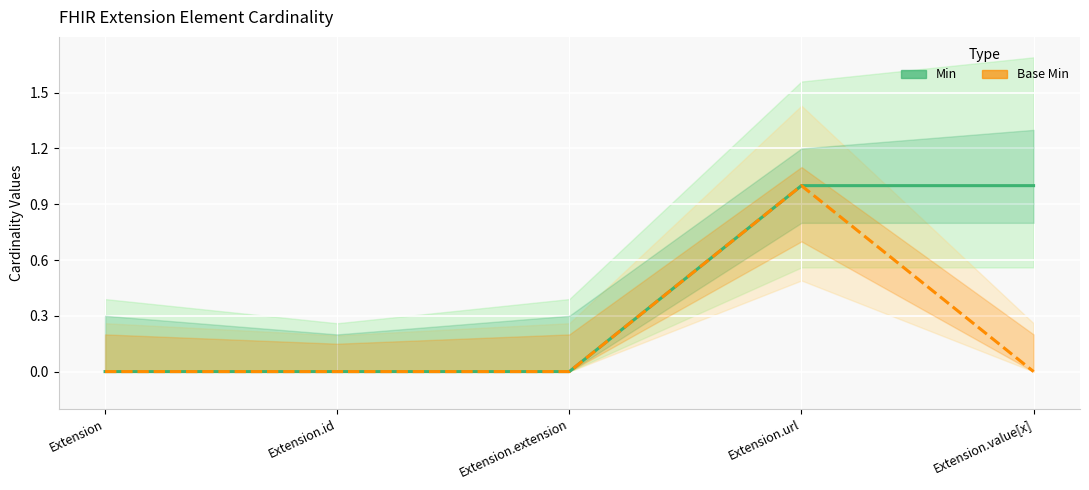

True or false: Base Min and Min intersect in this chart.

False